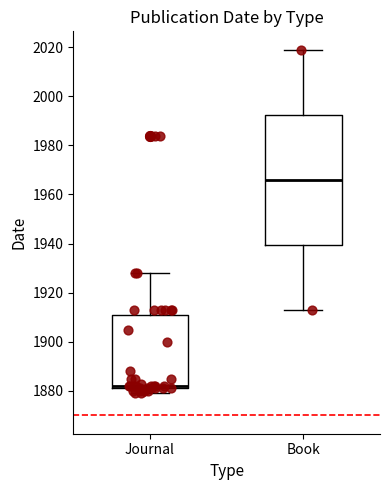

Comparing the boxes themselves (not the whiskers), which one is the tallest?

Book